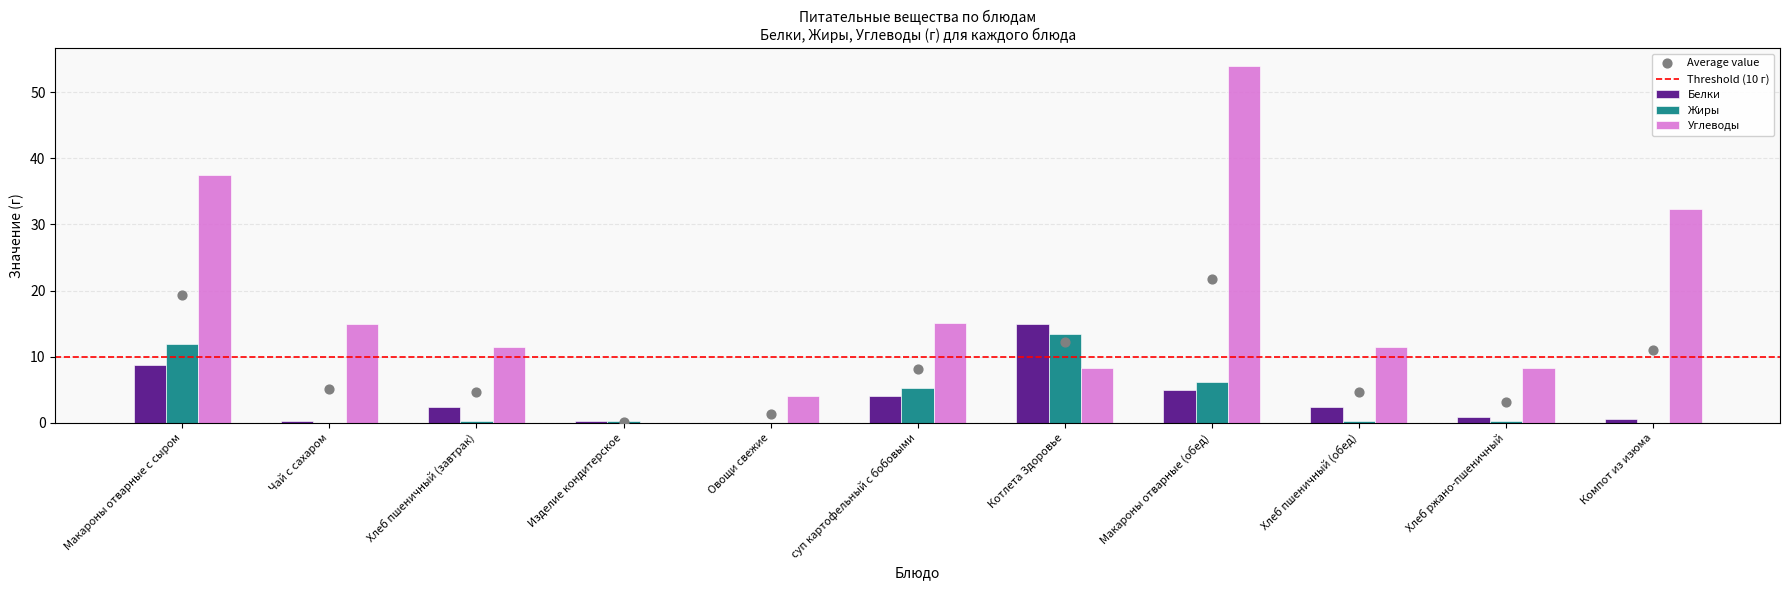

At which category is the sum across all series the highest?

Макароны отварные (обед)